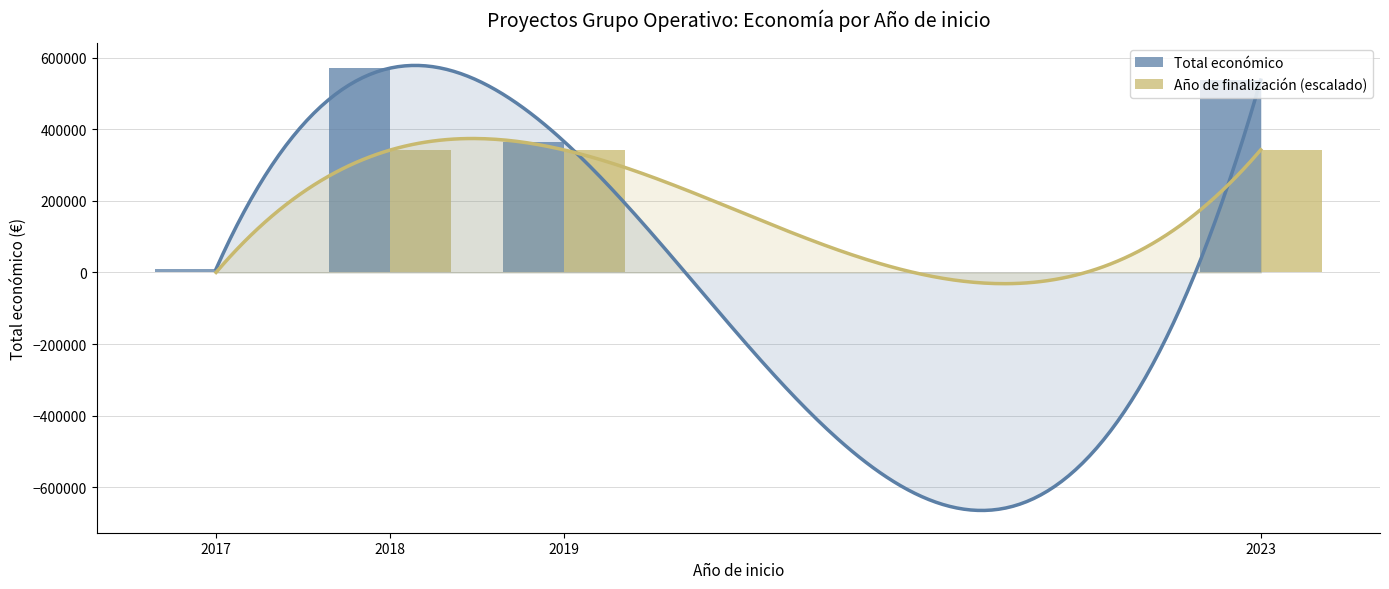

How many bars are there in total?

8